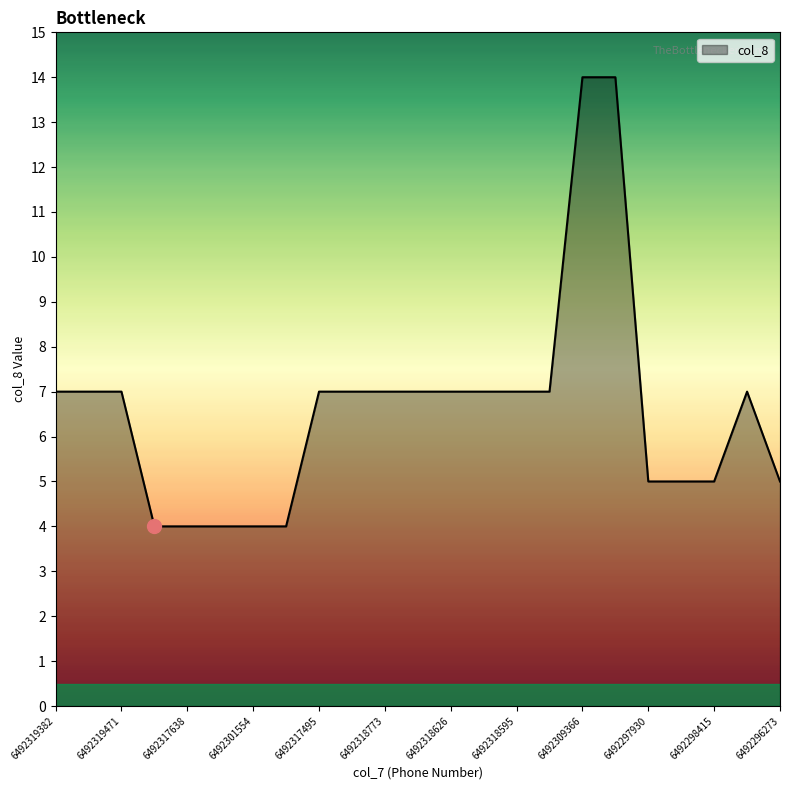

What is the maximum value shown in the chart?

14